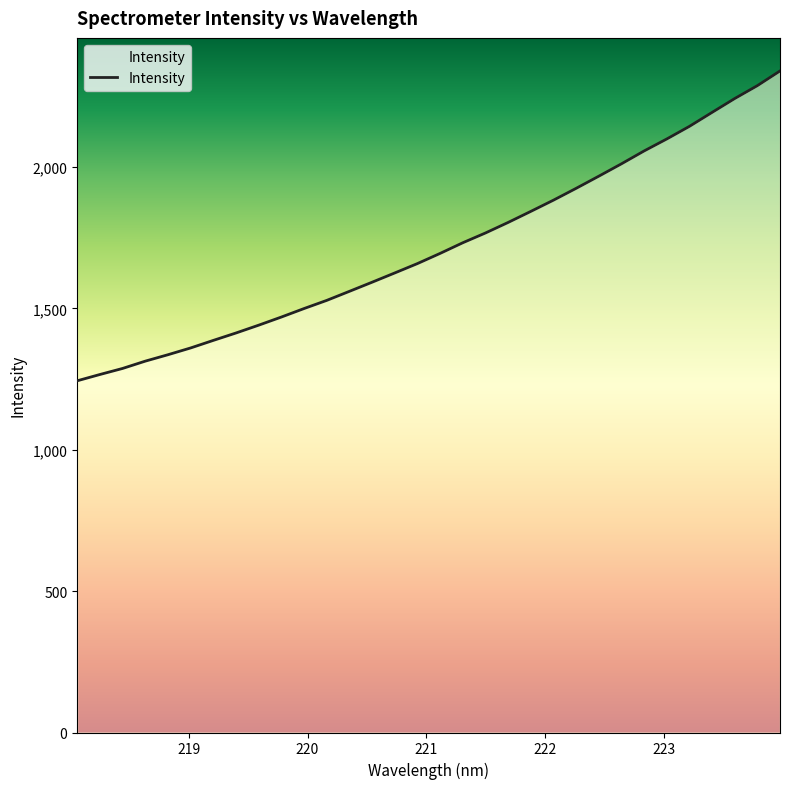

What is the difference between the maximum and minimum values?

1095.8